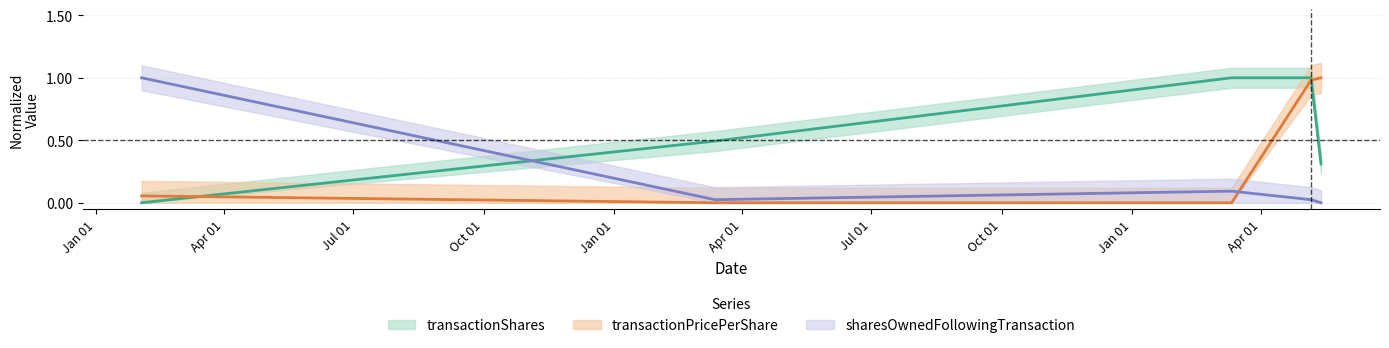

At which category is the sum across all series the highest?

2024-05-06